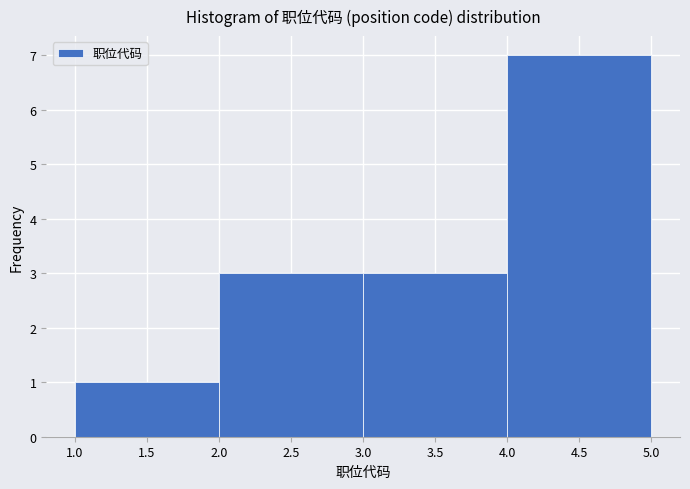

Over which range of the x-axis is the bar tallest?

4.0 to 5.0